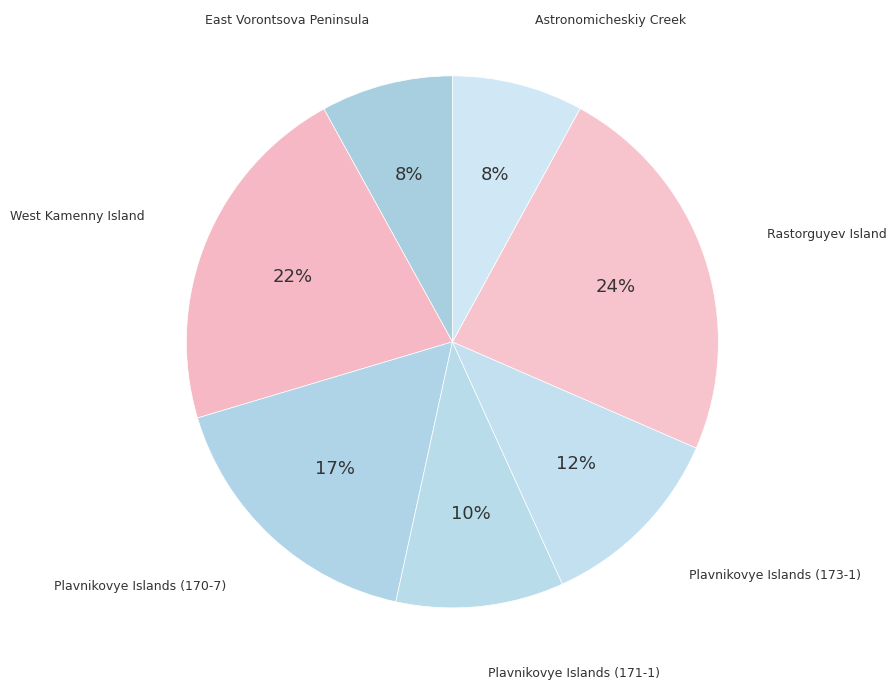

Count the number of slices in the pie.

7